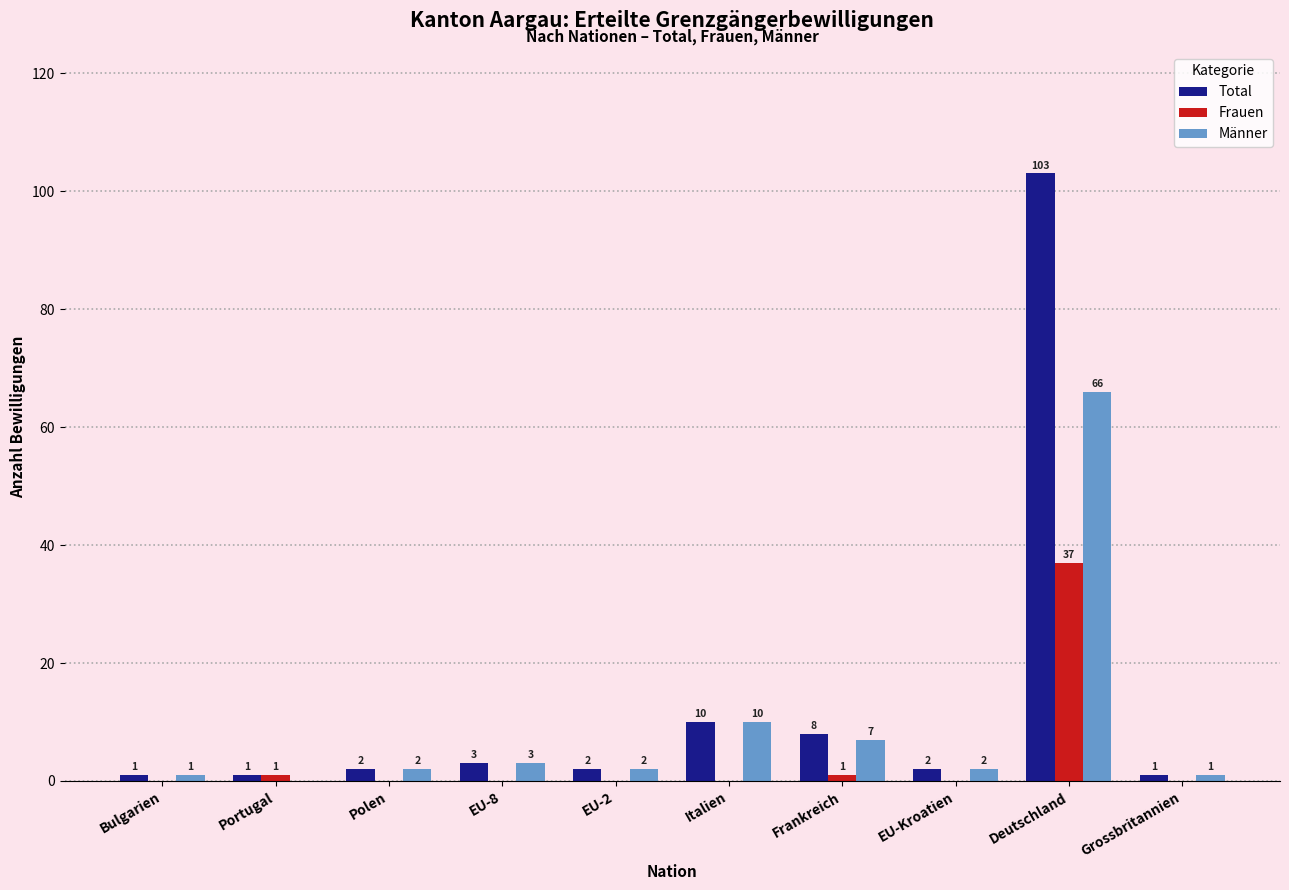

What is the sum of the Total values at Italien and Grossbritannien?

11